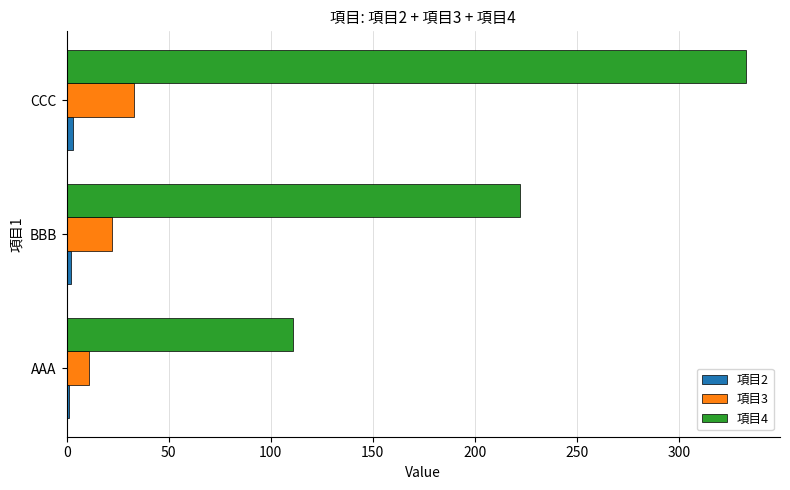

What is the average value of the 項目4 series?

222